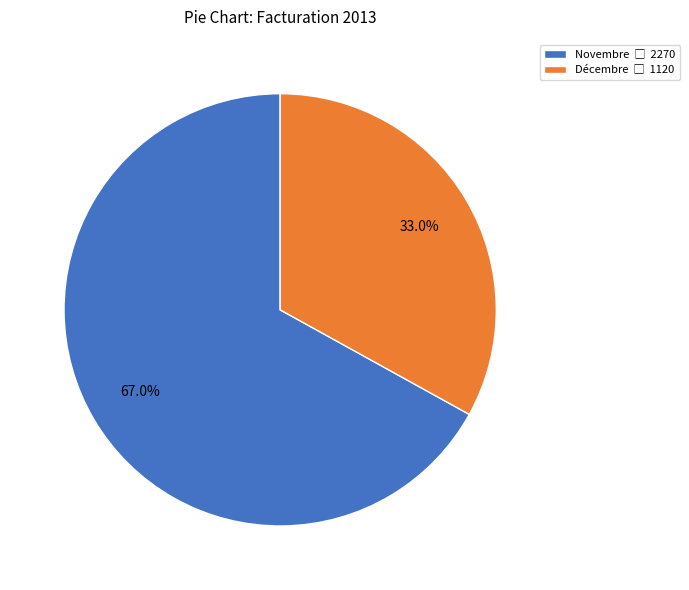

To the nearest percent, what is the average slice percentage?

50%